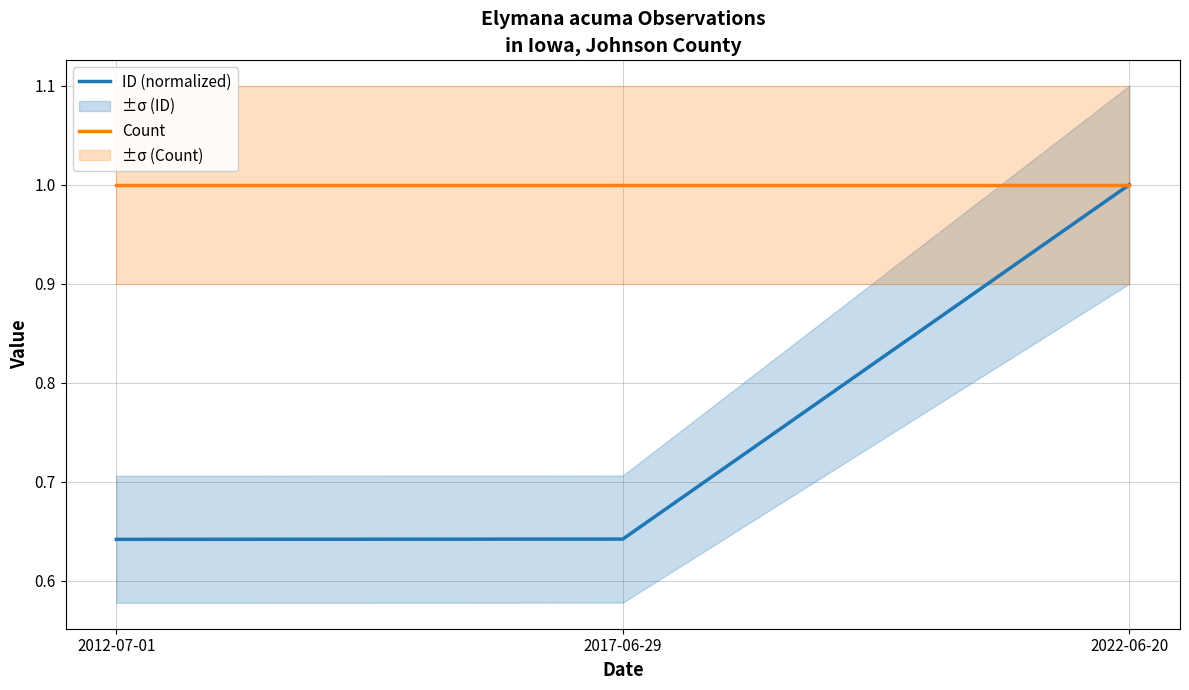

Which category has the highest value in the ID (normalized) series?

2022-06-20